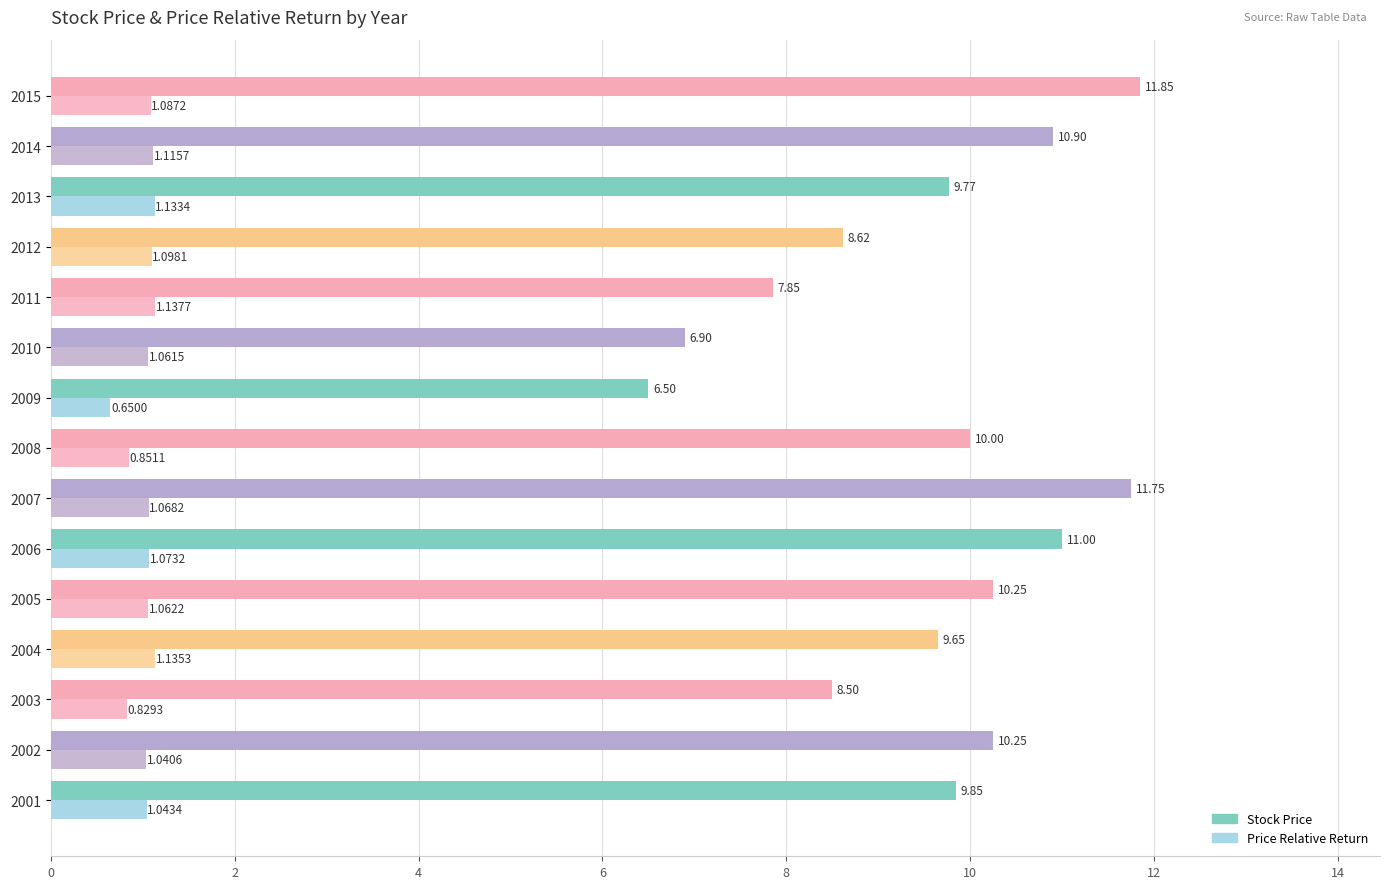

What is the difference between the highest and lowest values at 2012?

7.5